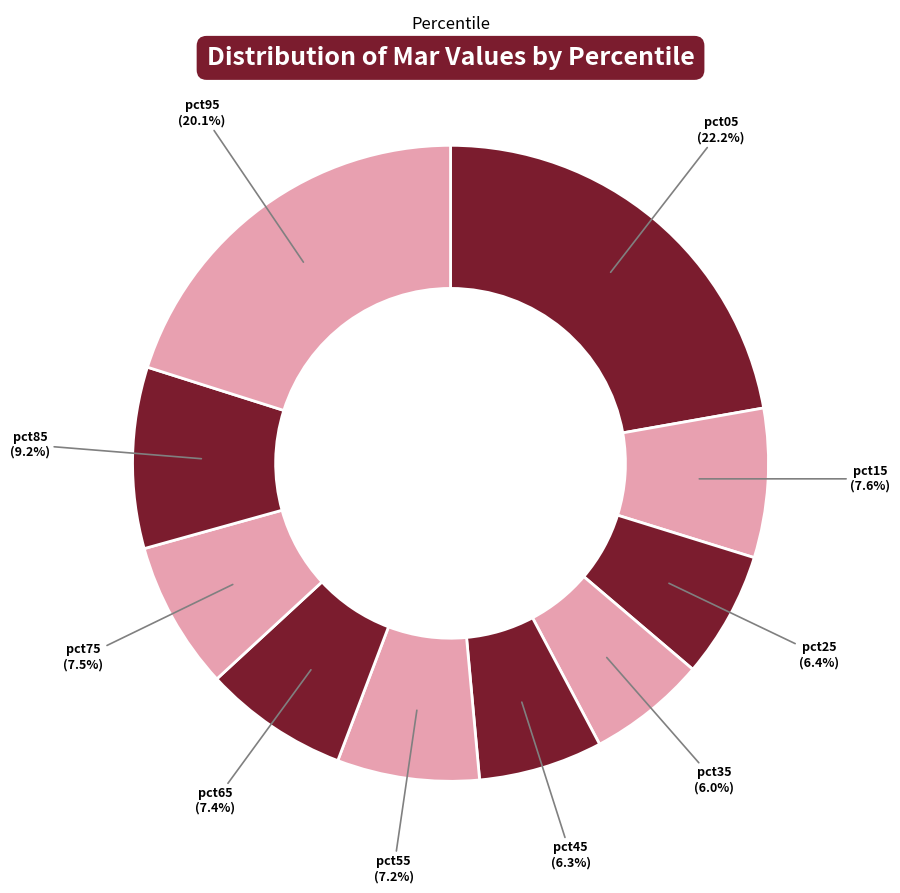

How many segments does this pie chart have?

10